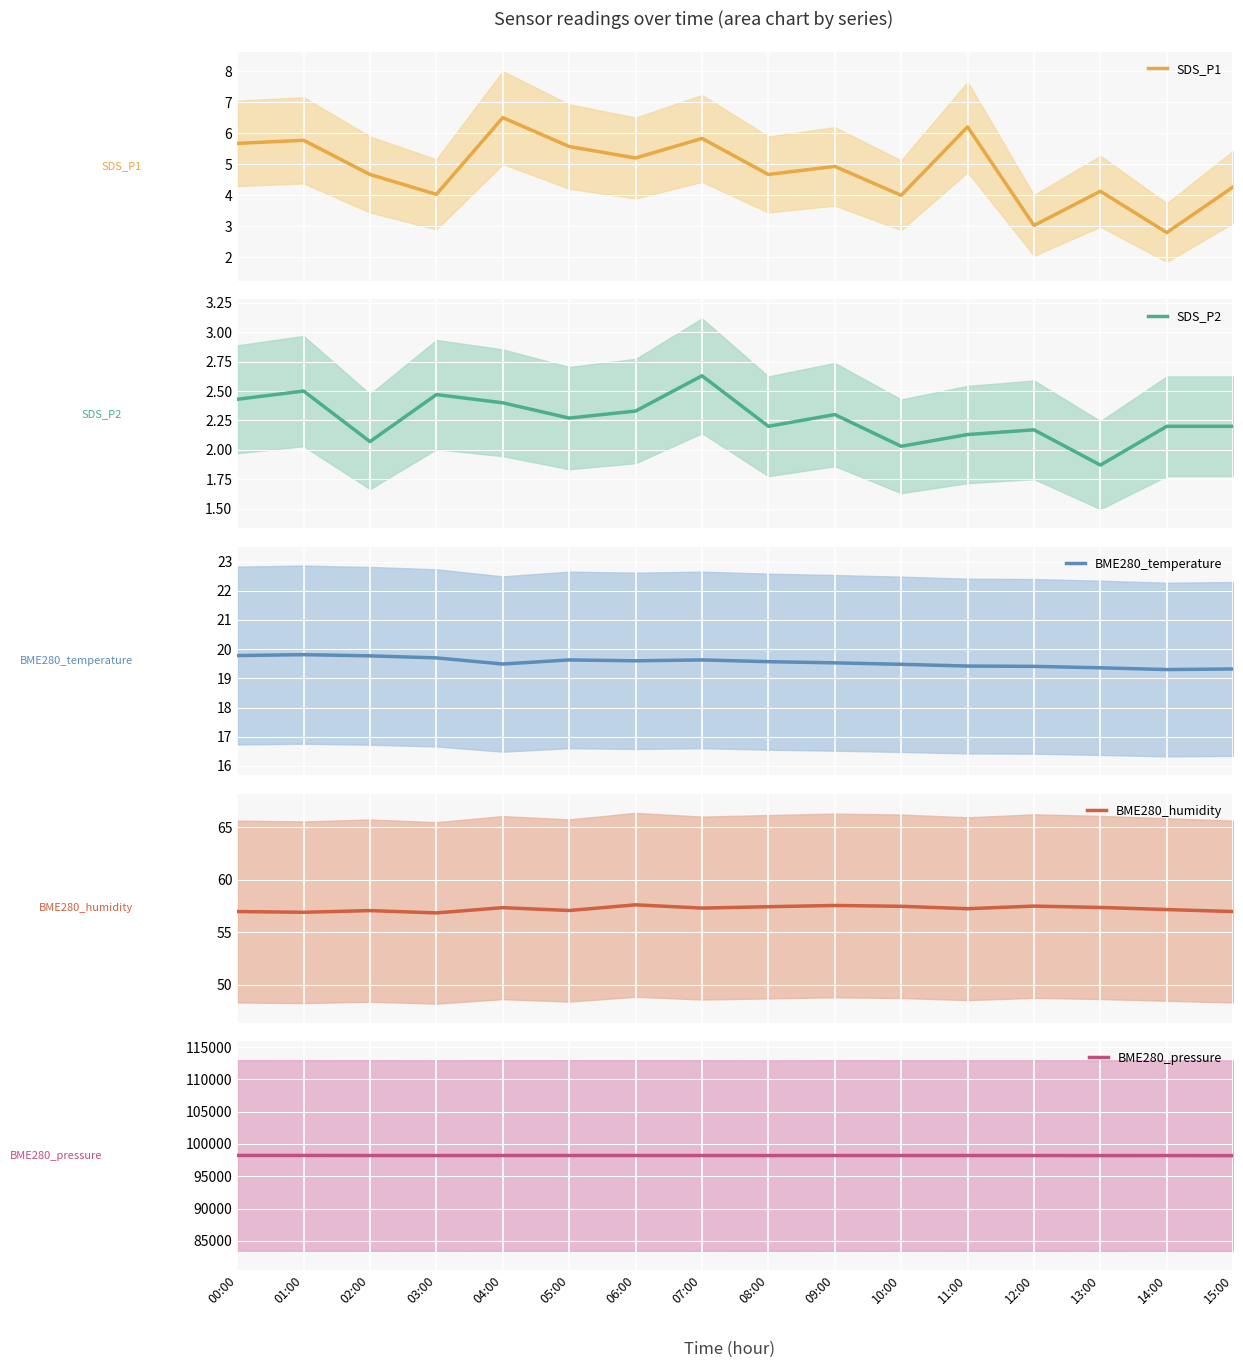

True or false: BME280_temperature and BME280_pressure cross at least once.

False